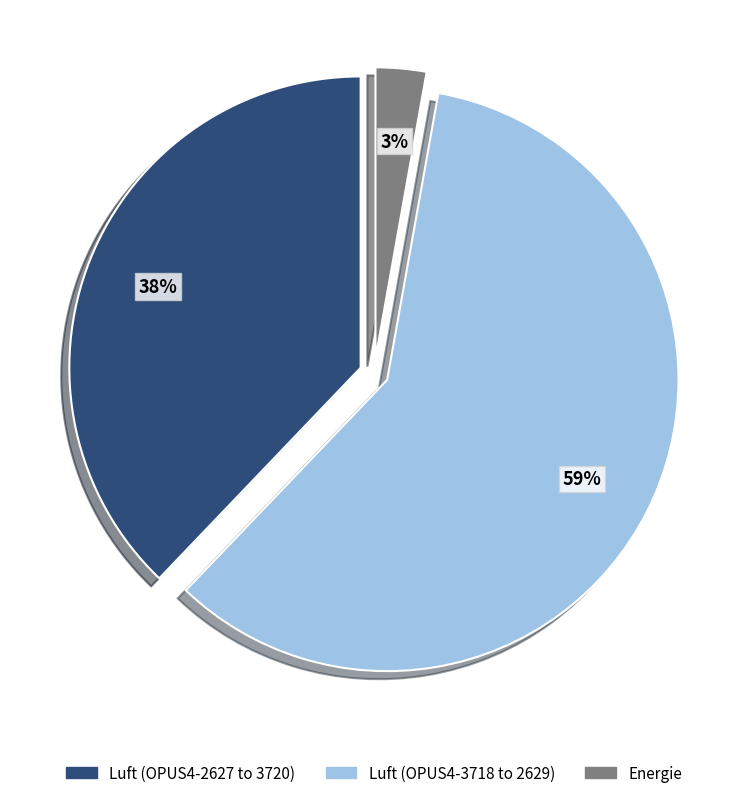

Is there a majority slice in this chart?

Yes